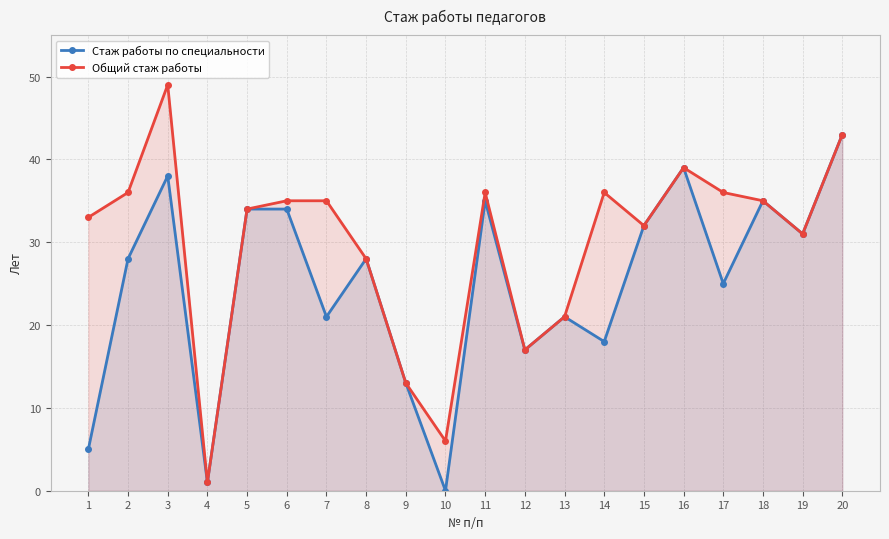

Between 5 and 15, which is larger?

5